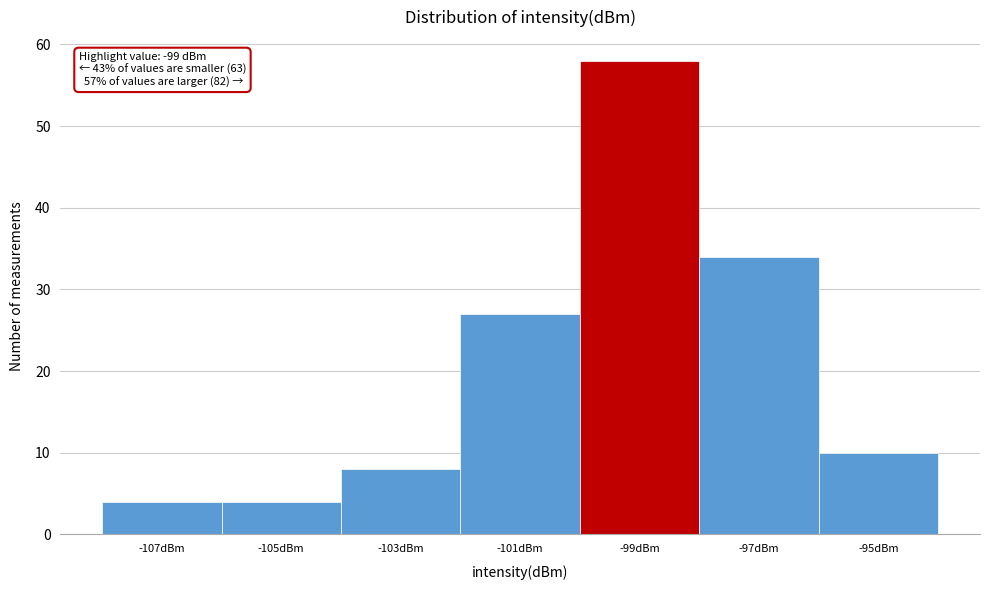

Over which range of the x-axis is the bar tallest?

-100 to -98